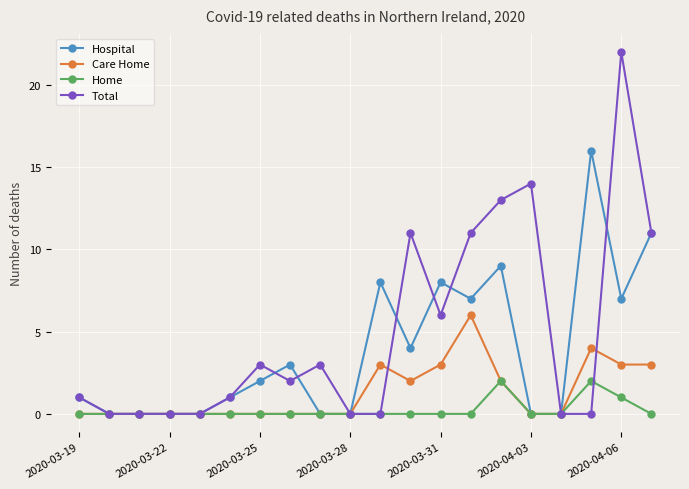

How many values in the Hospital series are below 2?

10